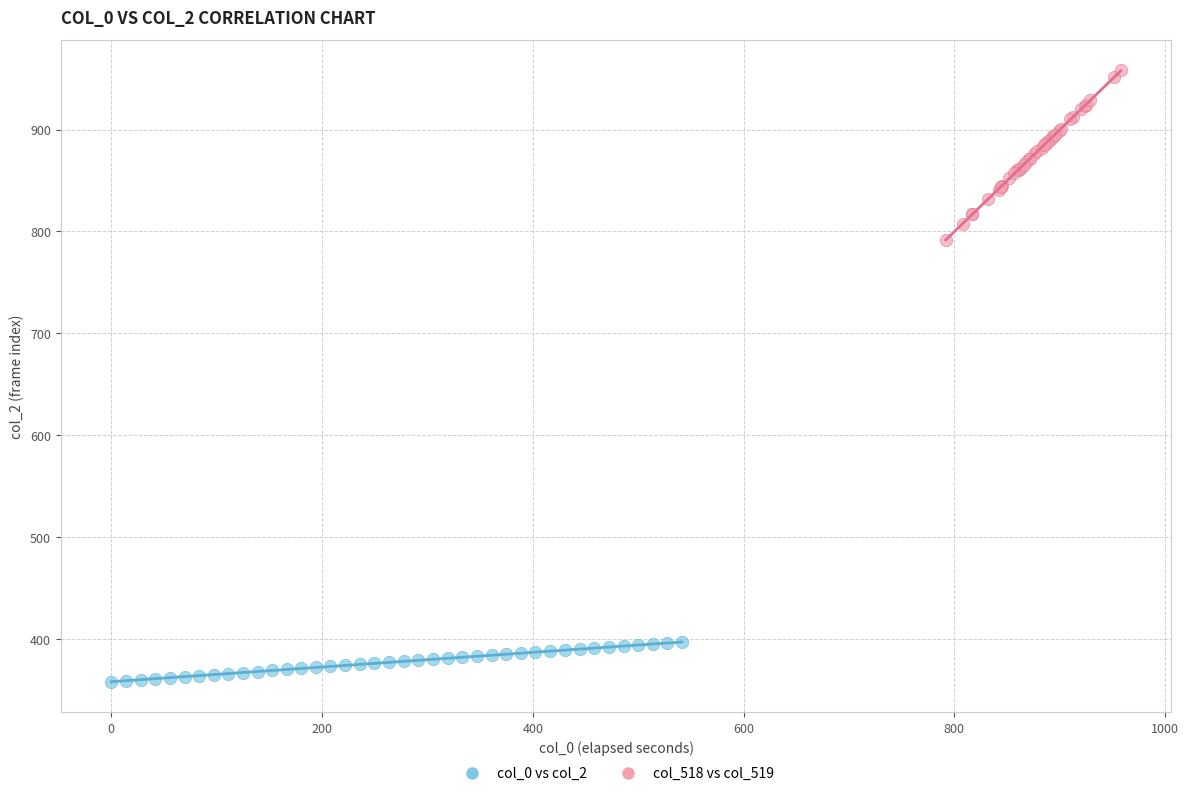

Which series contains the lowest Y value?

col_0 vs col_2